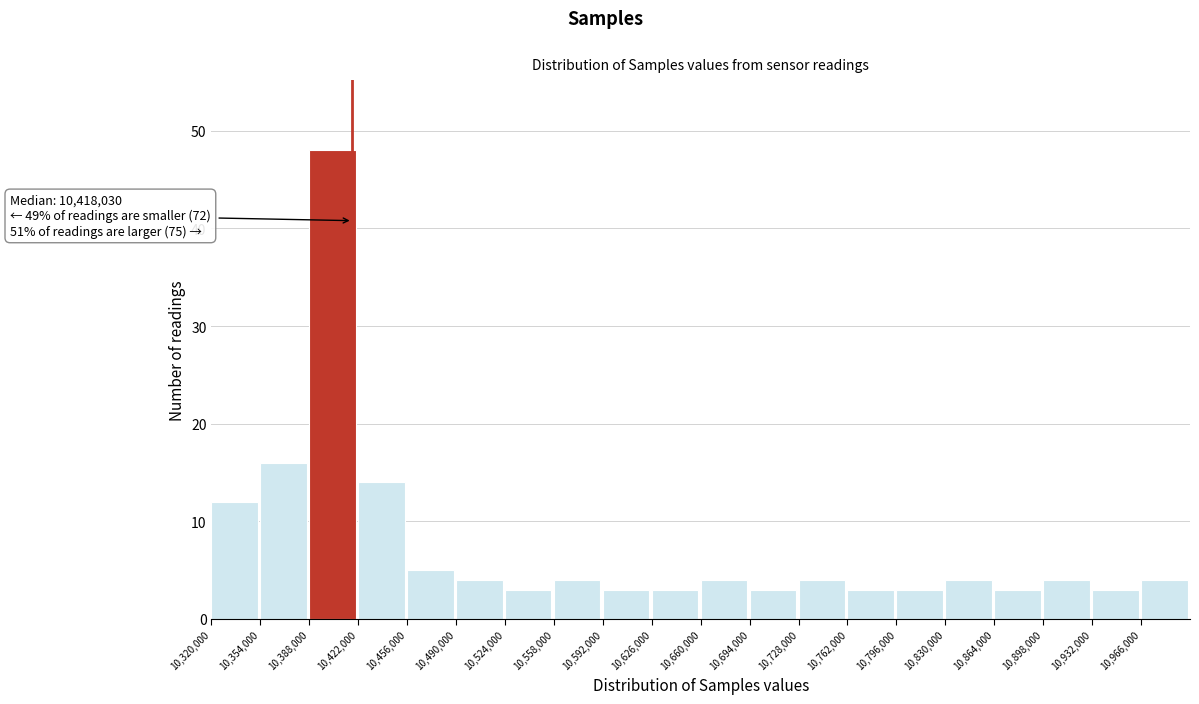

Which range on the x-axis has the tallest bar?

10388000 to 10422000